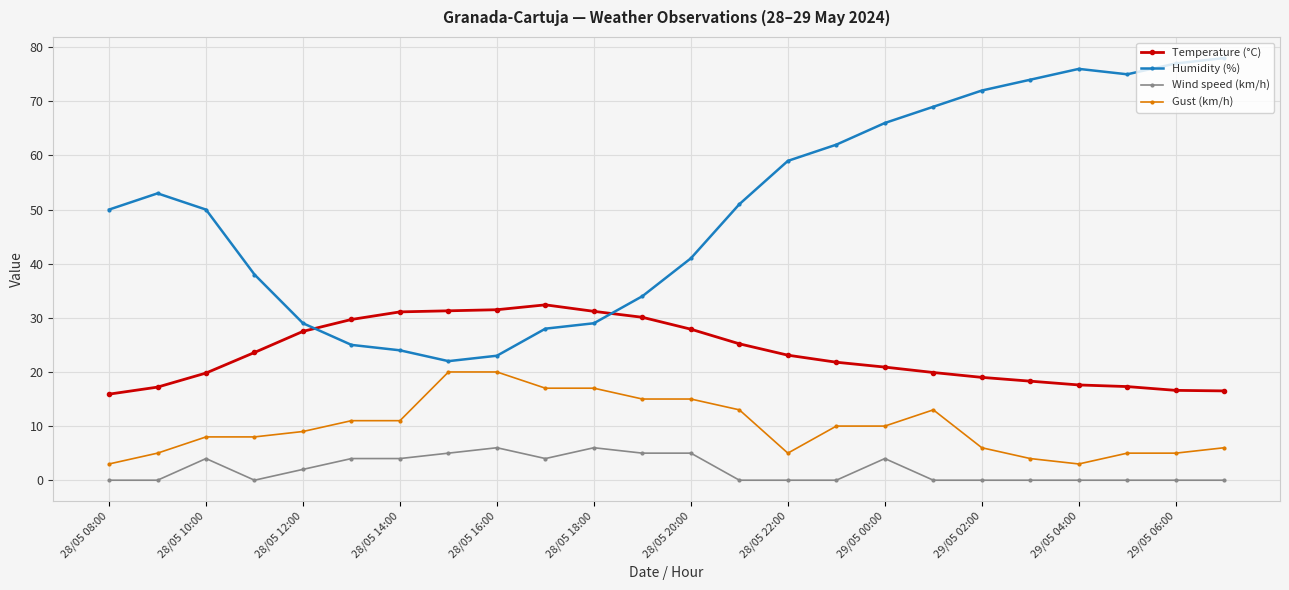

True or false: Gust (km/h) has more than 0 interior local peaks.

True